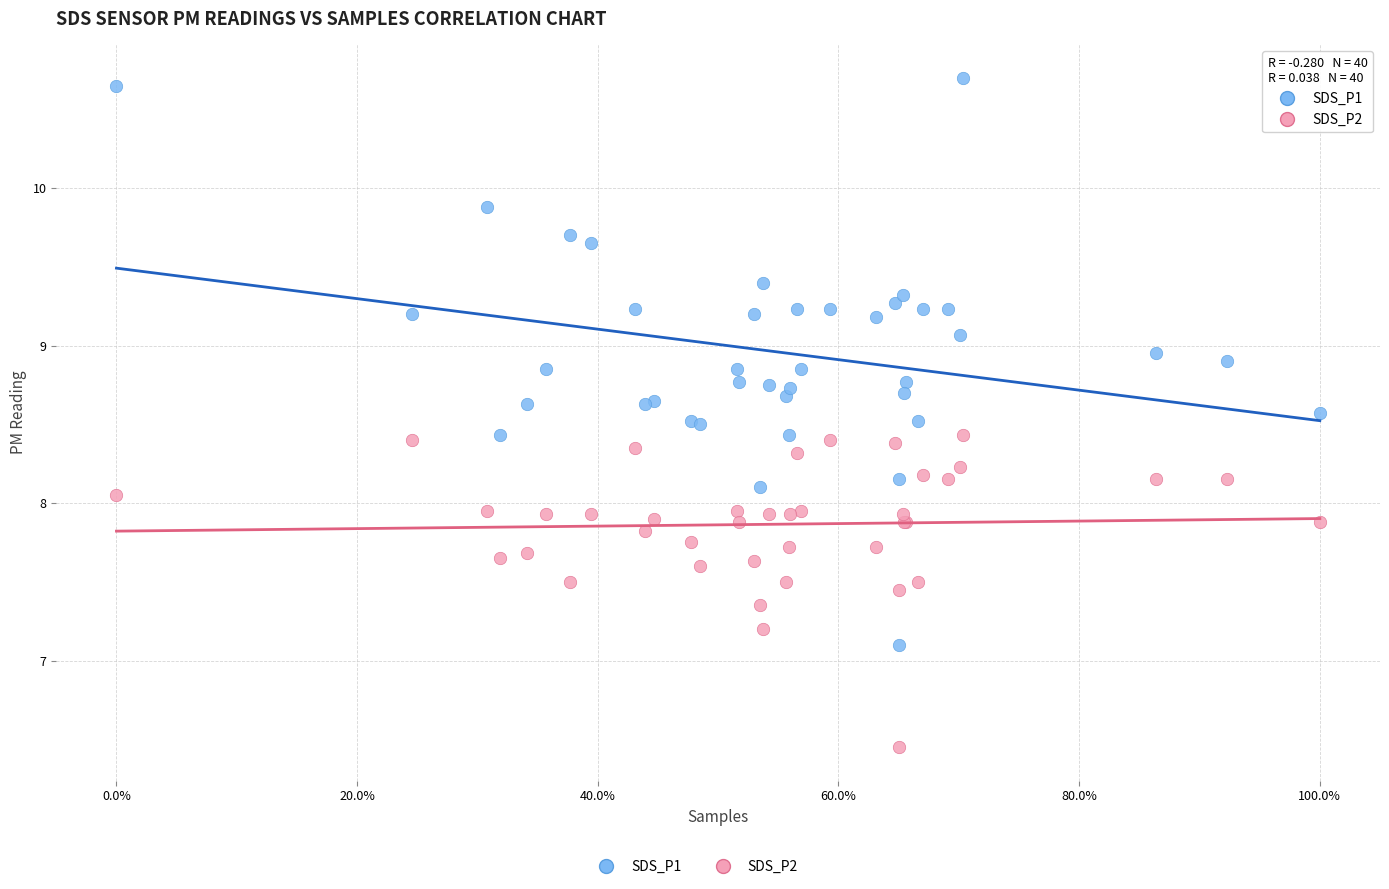

Which series contains the highest Y value?

SDS_P1